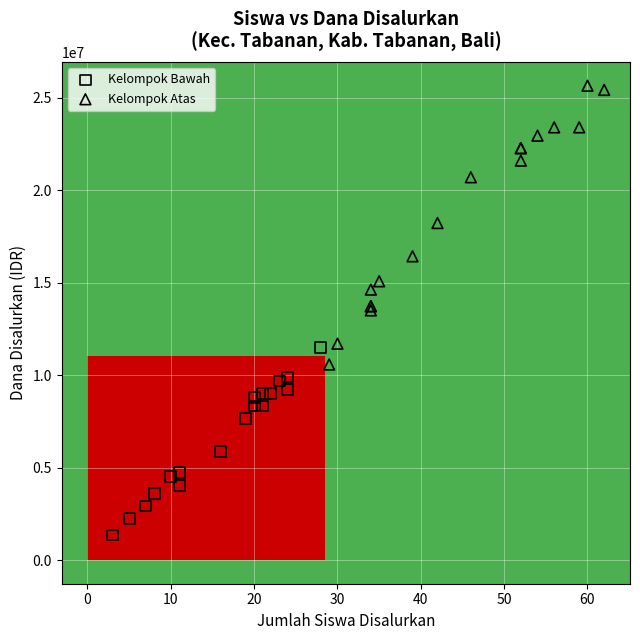

What are all the series names shown in the legend?

Kelompok Bawah, Kelompok Atas